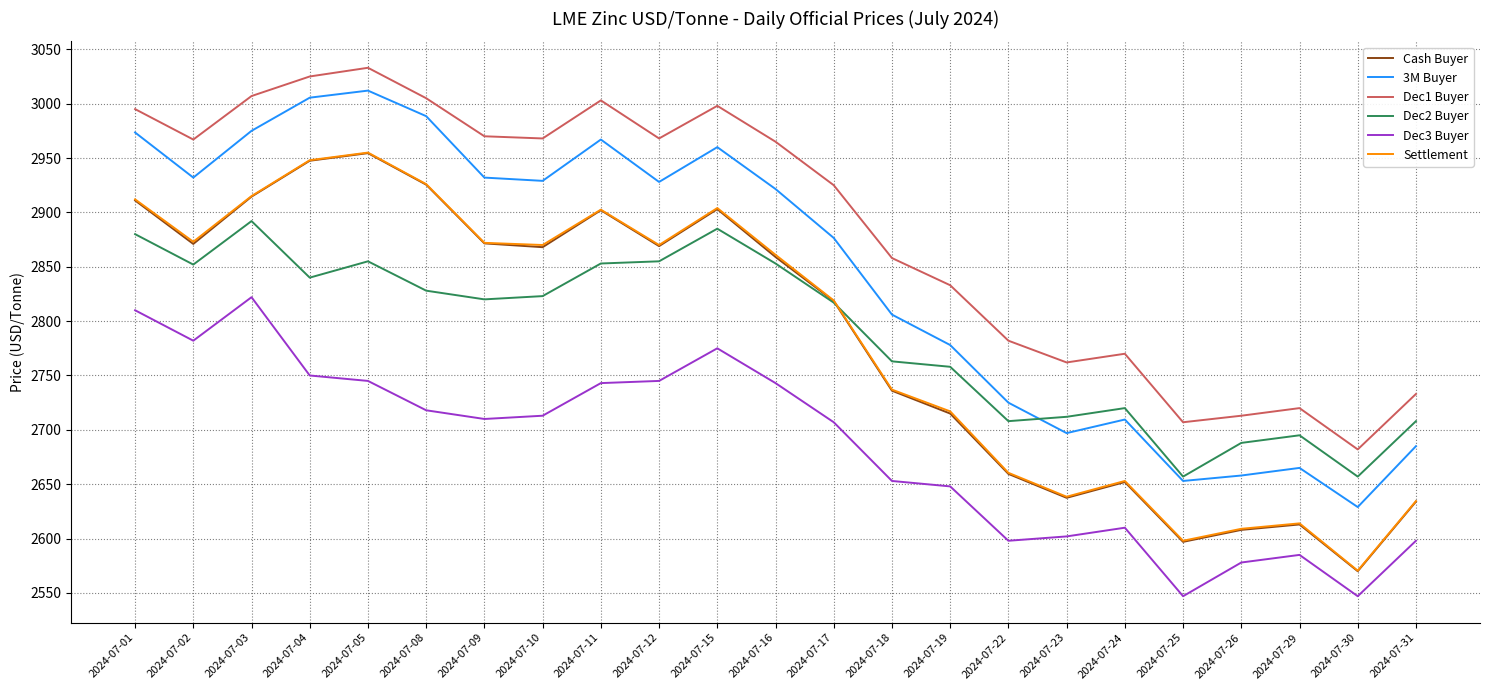

Is the value of Dec2 Buyer at 2024-07-08 greater than the value of Settlement at 2024-07-01?

No